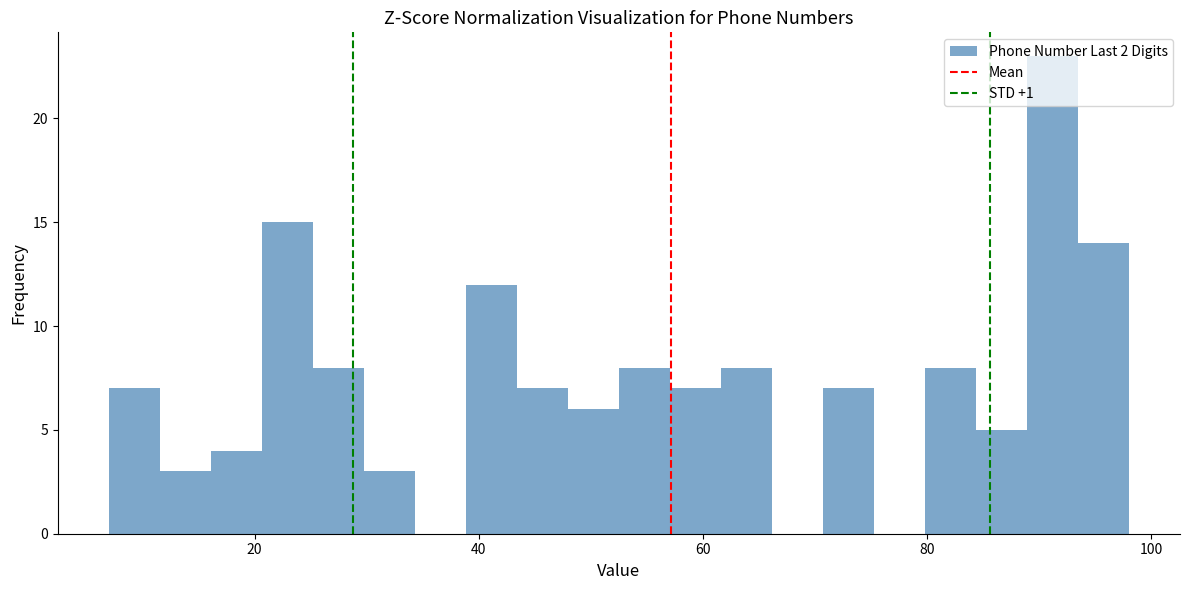

Read against the x-axis, roughly where is the centre of the tallest bar?

92